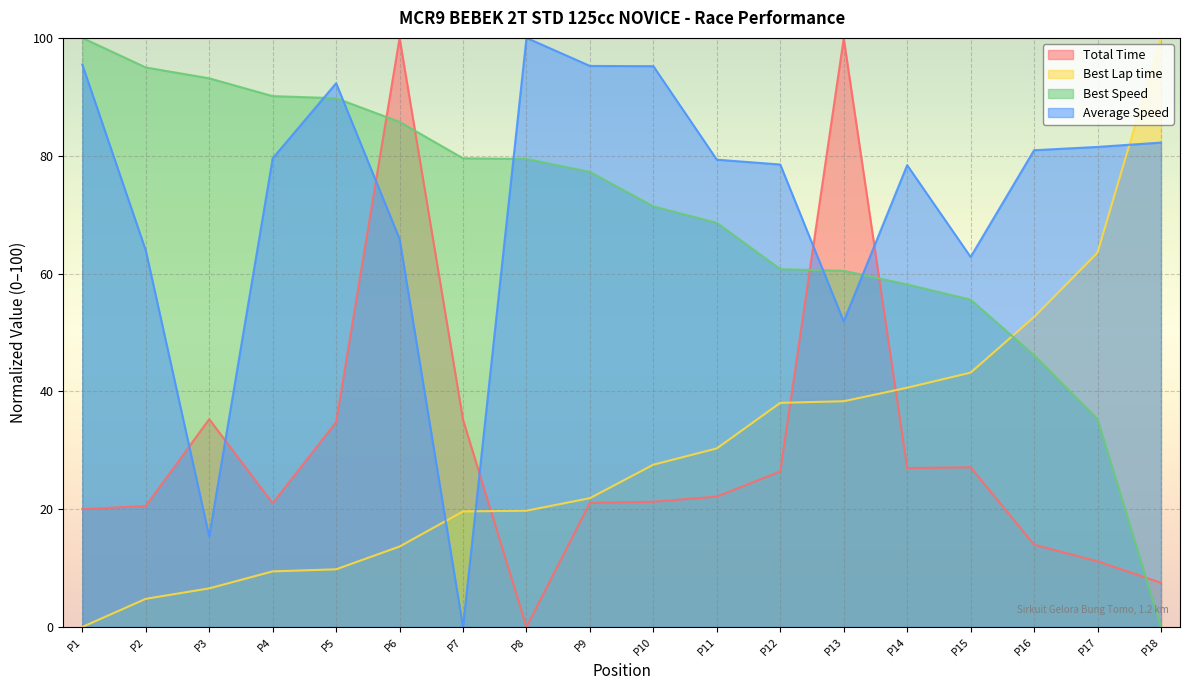

At which label does Average Speed reach its peak?

P8